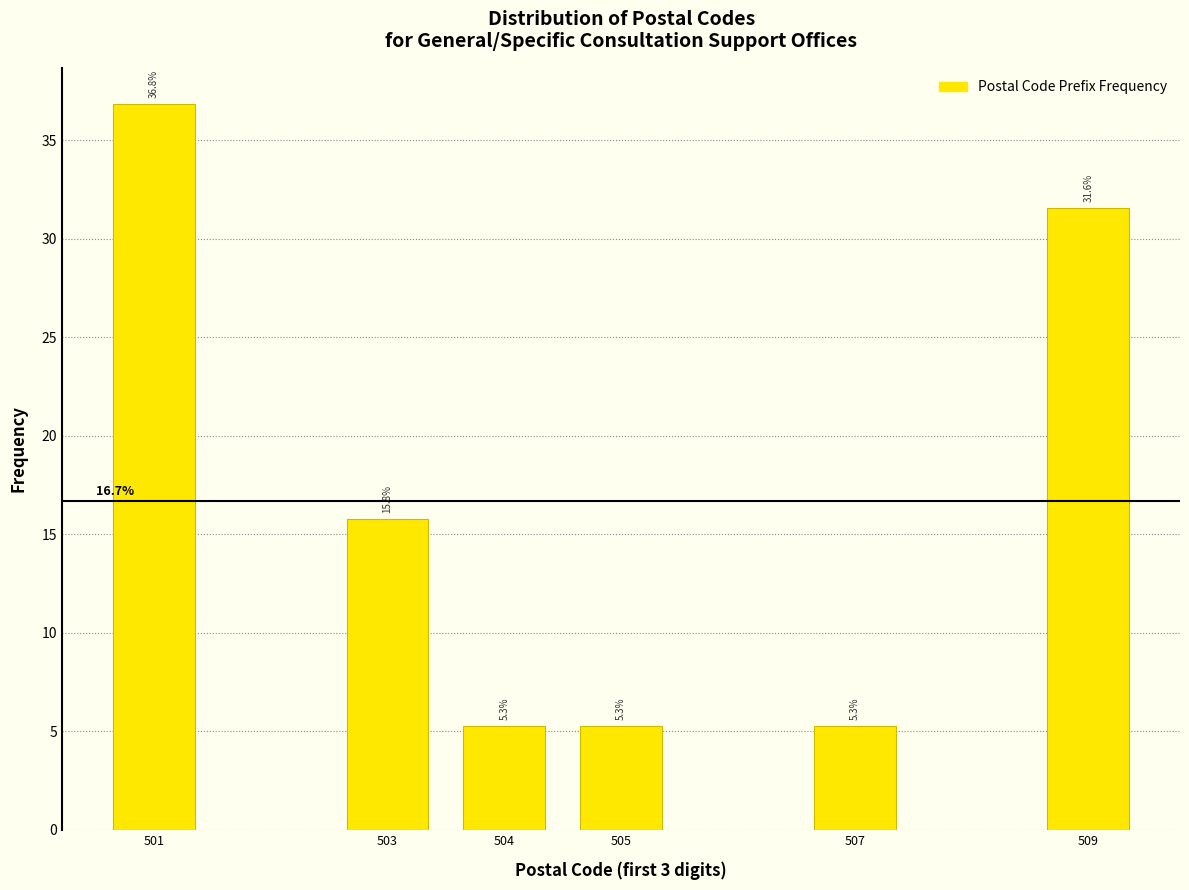

Reading right to left, extract all data points from this chart.

509=31.6	507=5.3	505=5.3	504=5.3	503=15.8	501=36.8